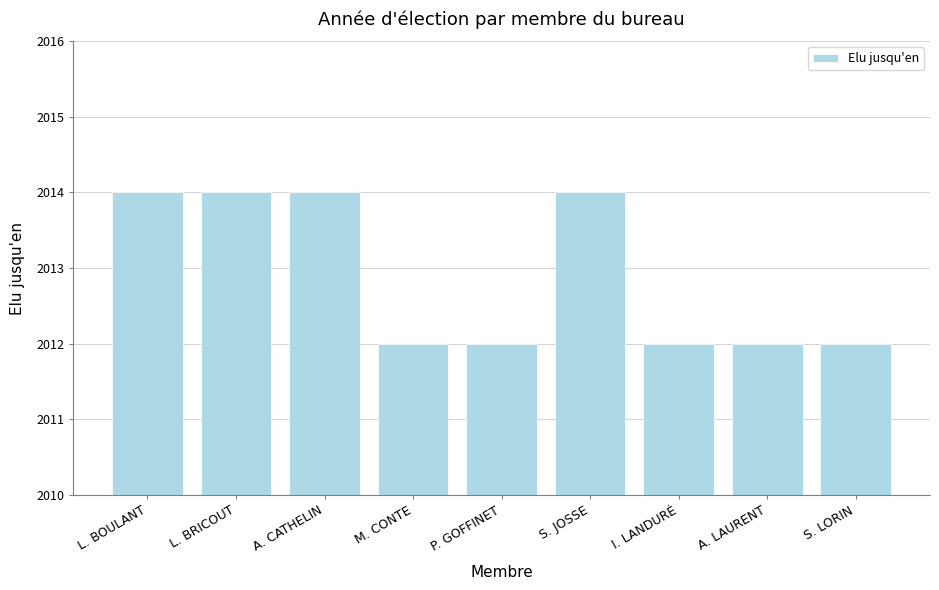

What is the minimum value shown in the chart?

2012